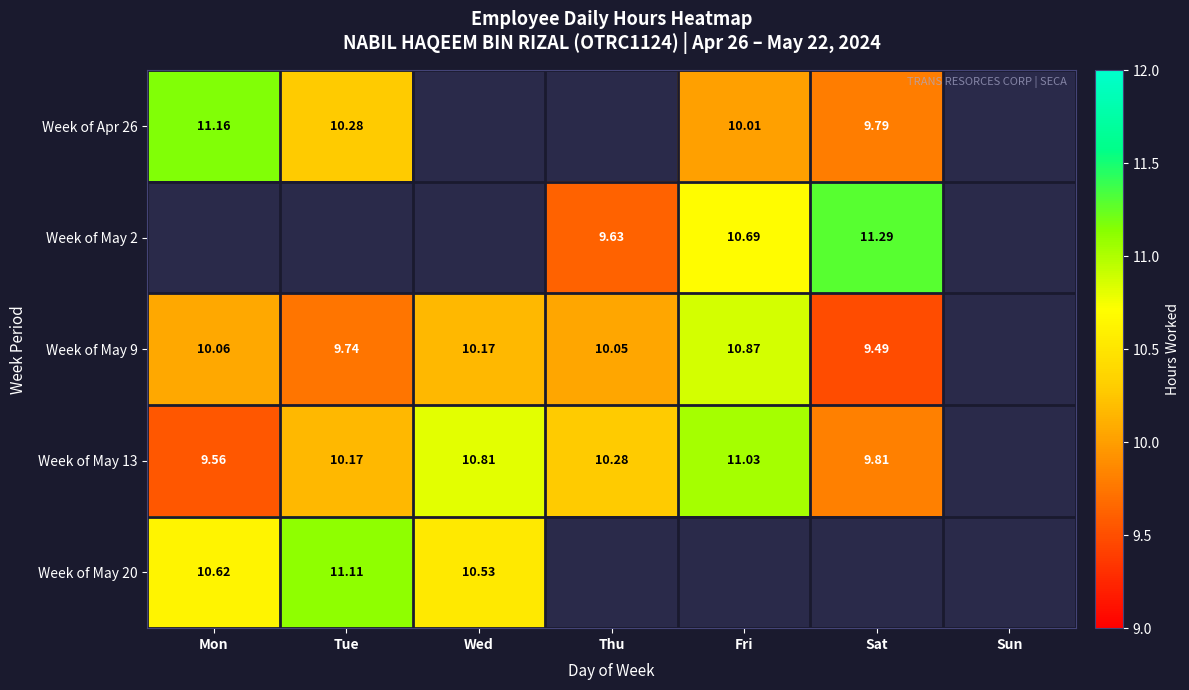

Is the value of Week of May 2 at Fri greater than the value of Week of May 13 at Tue?

Yes